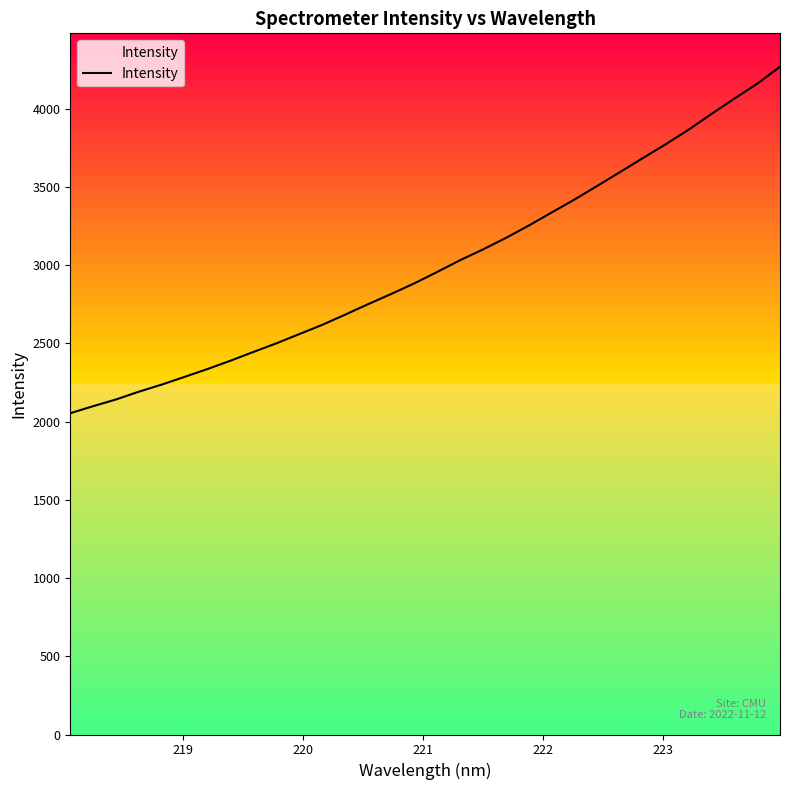

Reading left to right, what are all the values shown in this chart?

2053.2	2098.0	2141.1	2190.9	2236.5	2285.9	2336.0	2389.2	2445.1	2499.9	2558.9	2617.9	2683.2	2749.8	2814.5	2881.7	2954.4	3029.8	3098.4	3171.8	3250.8	3334.2	3417.1	3504.8	3593.4	3682.9	3771.6	3864.4	3965.1	4063.0	4158.0	4267.1